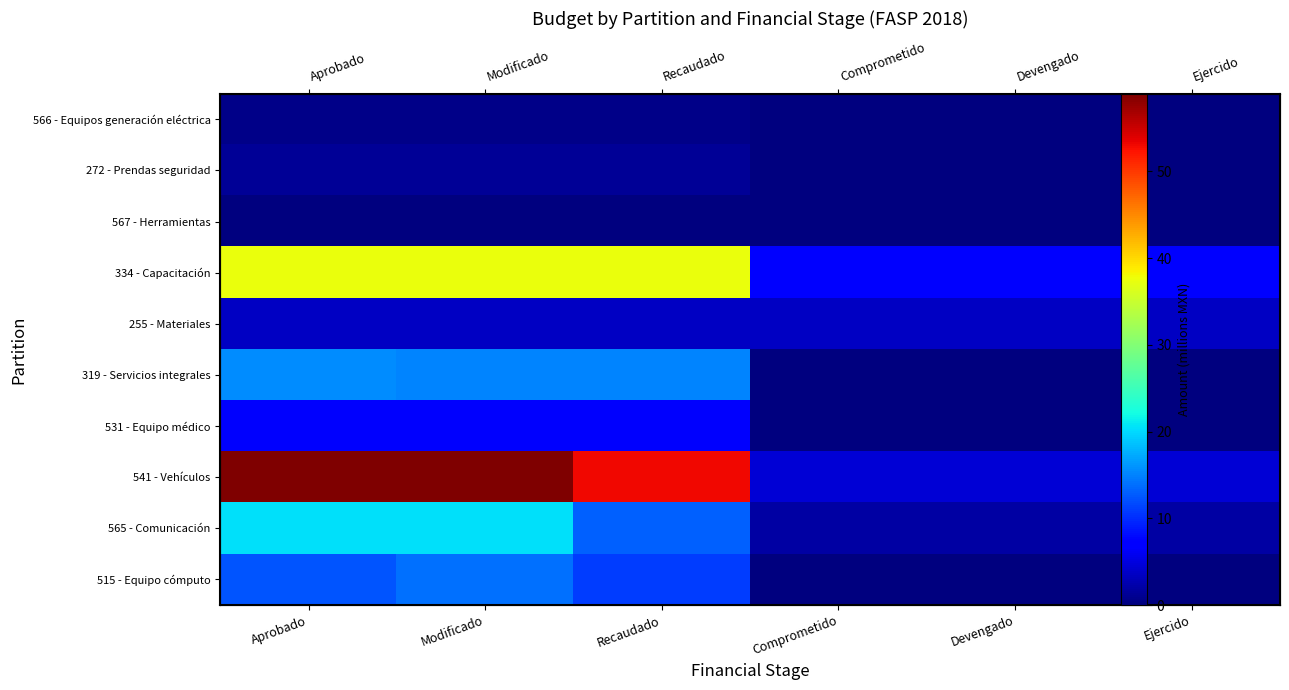

What is the spread (max minus min) of values at Aprobado?

58.9